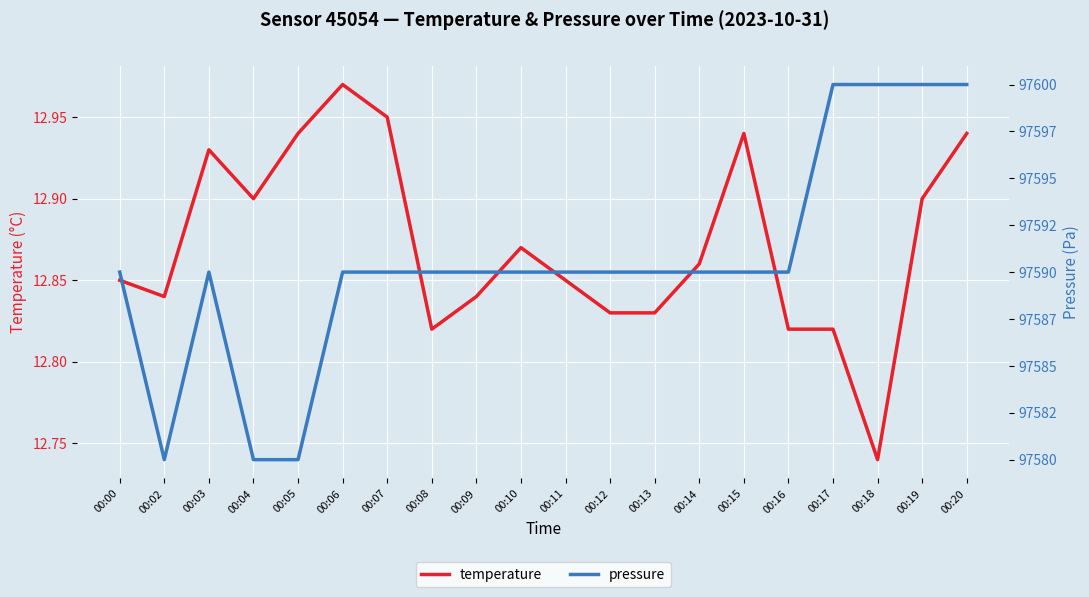

At which category does the chart reach its peak across all series?

00:17